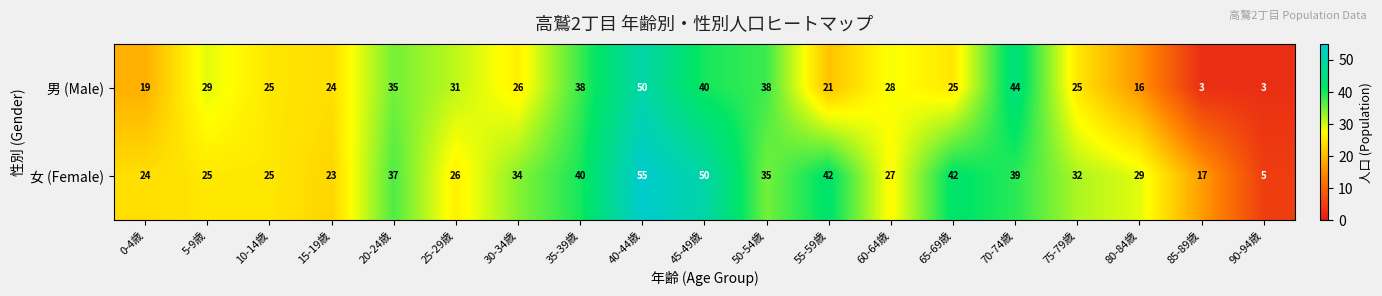

What is the average value of the 女 (Female) series?

32